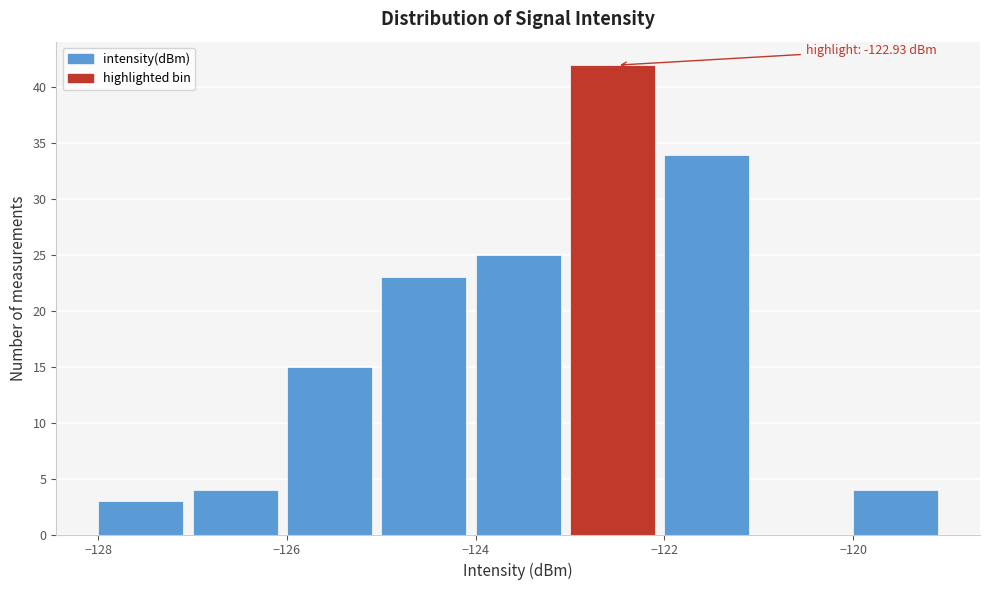

Over which range of the x-axis is the bar tallest?

-123 to -122